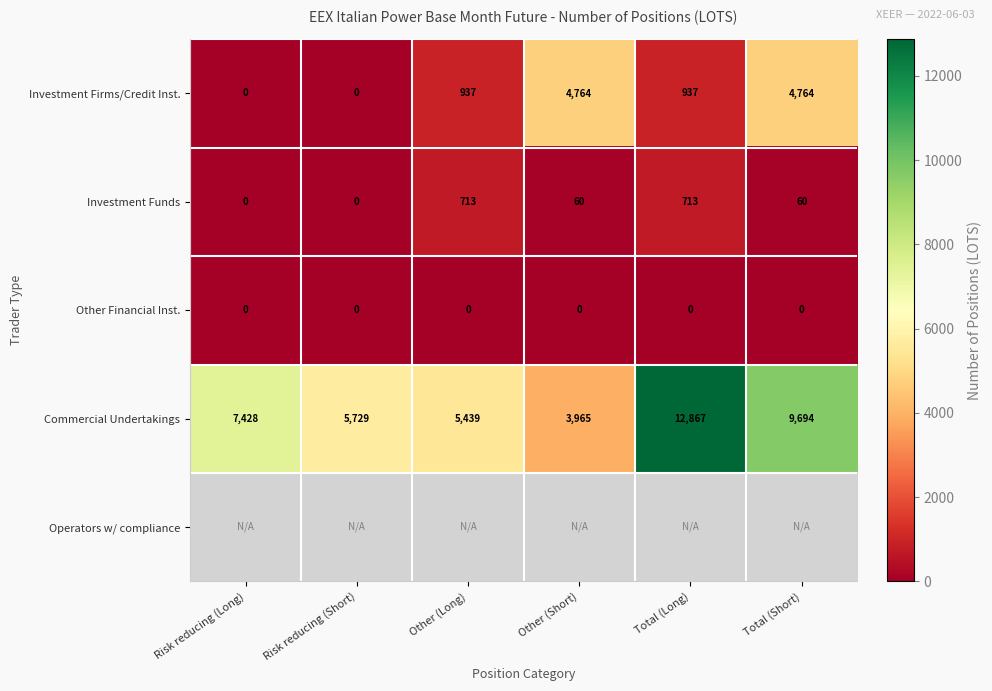

What is the sum of all Investment Firms/Credit Inst. values?

11402